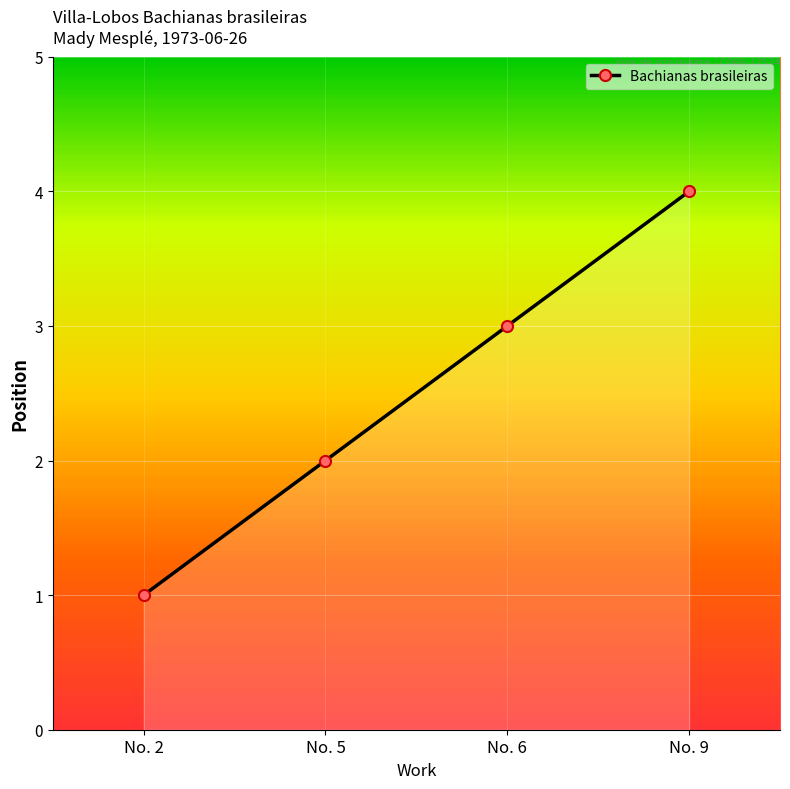

What is the minimum value shown in the chart?

1